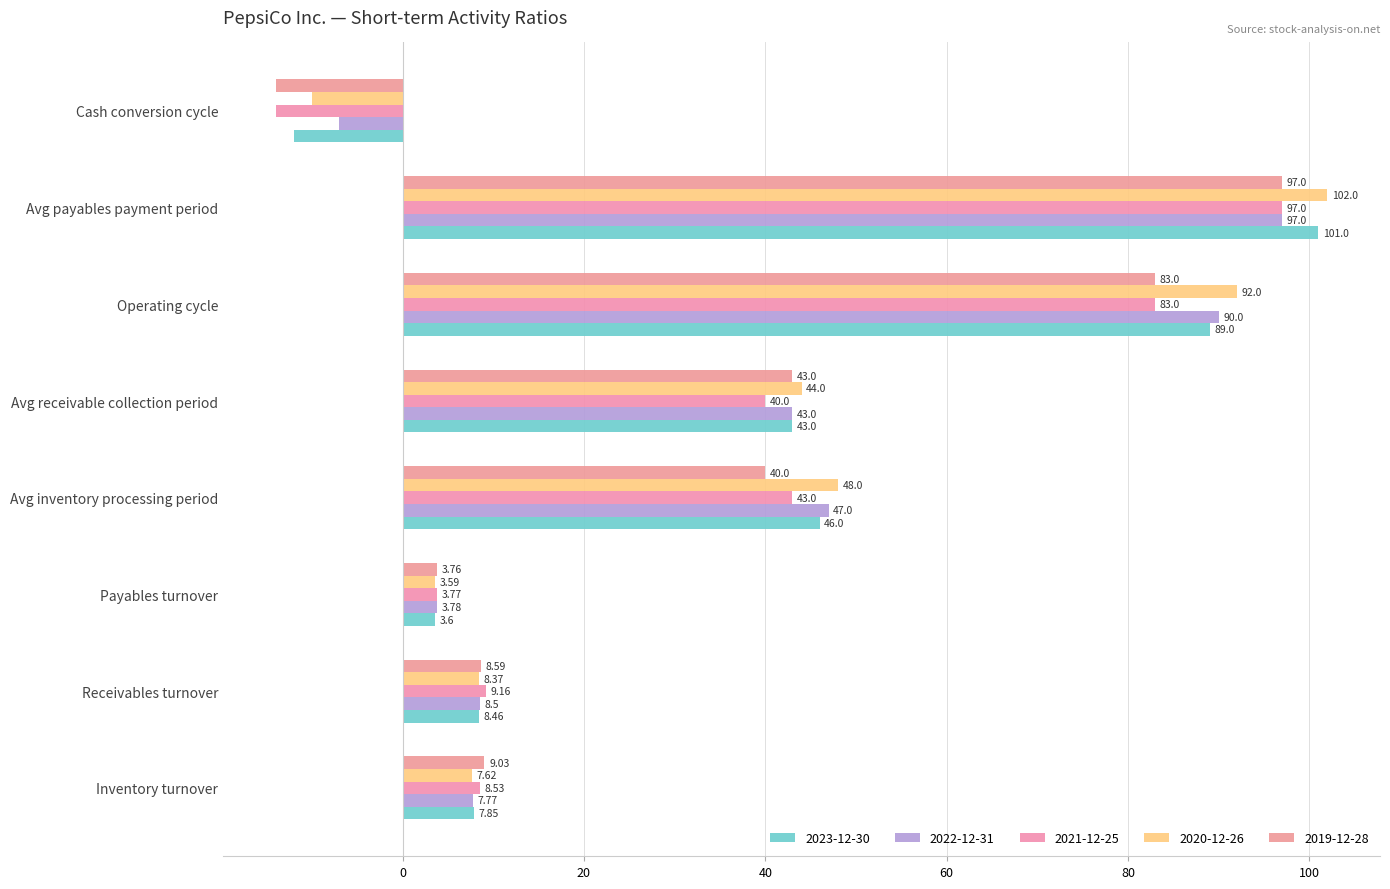

Count the number of data series in this chart.

5